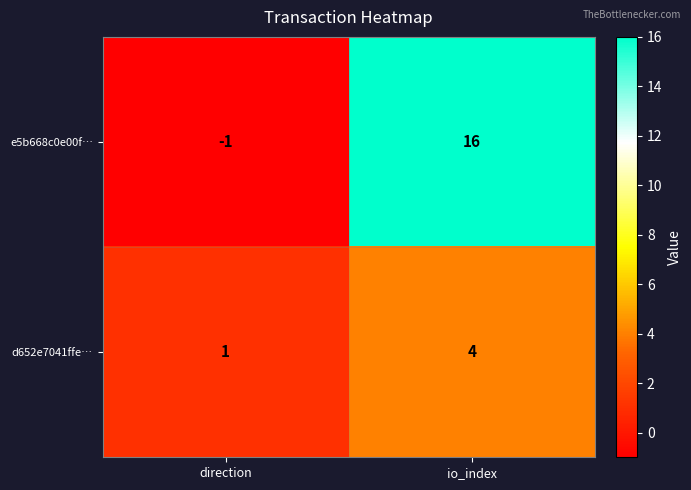

How many distinct data groups are displayed?

2